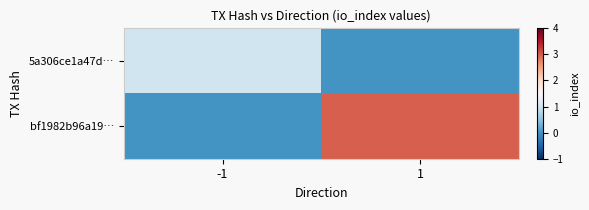

Count the number of categories in the chart.

2